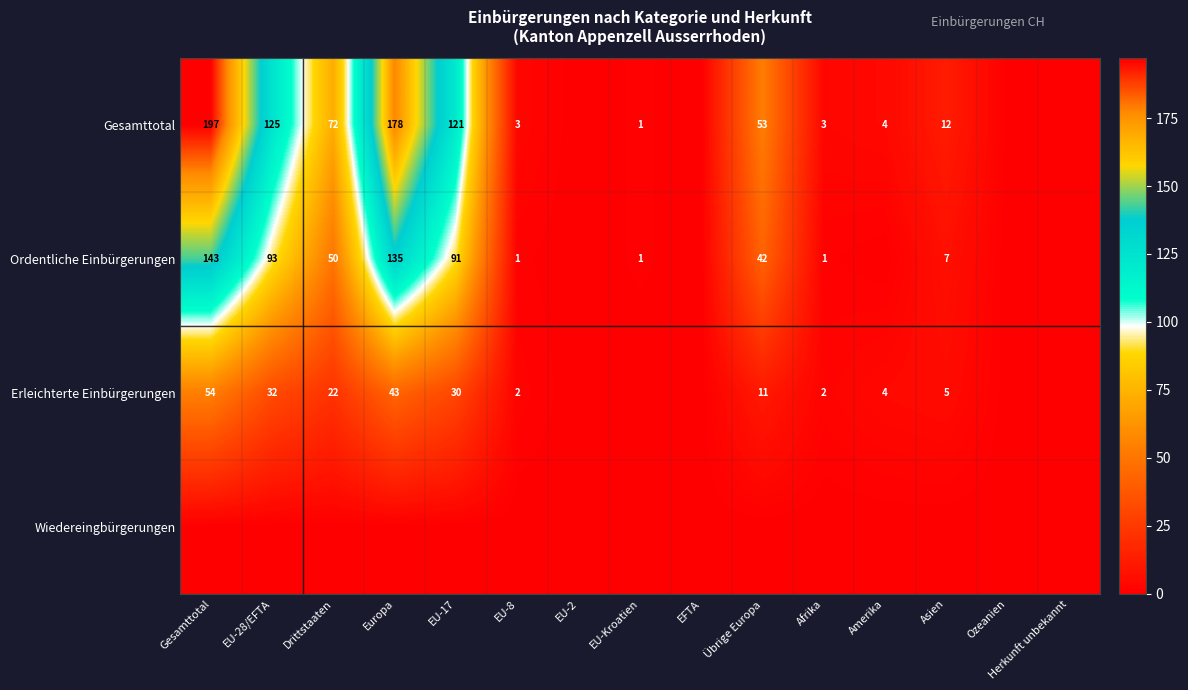

Is the value of Gesamttotal at Europa greater than the value of Ordentliche Einbürgerungen at EU-Kroatien?

Yes